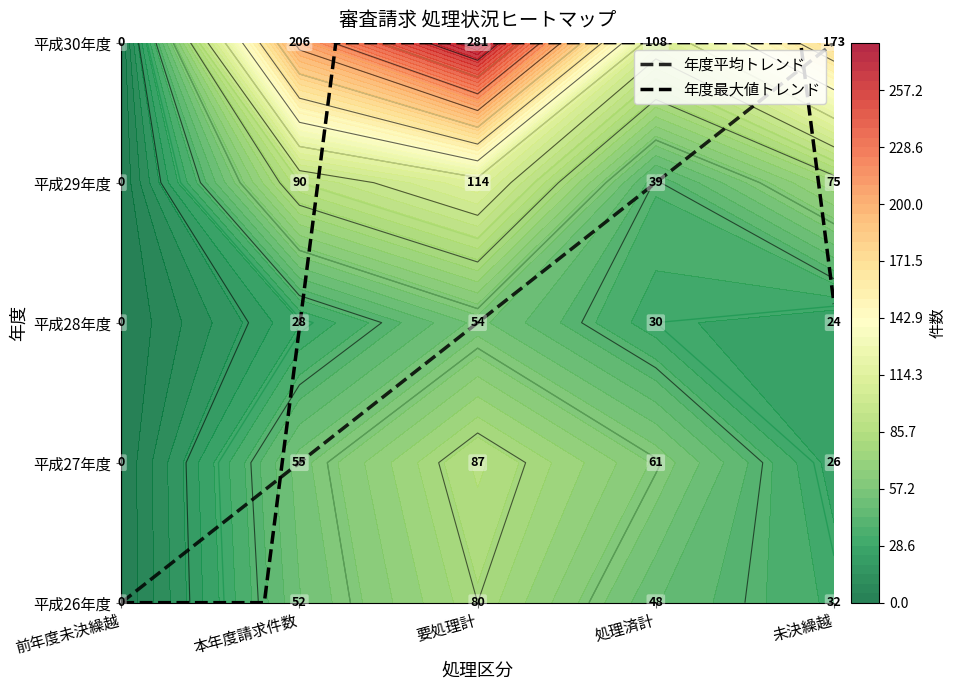

Where is 平成26年度 nearest to the value 40?

3